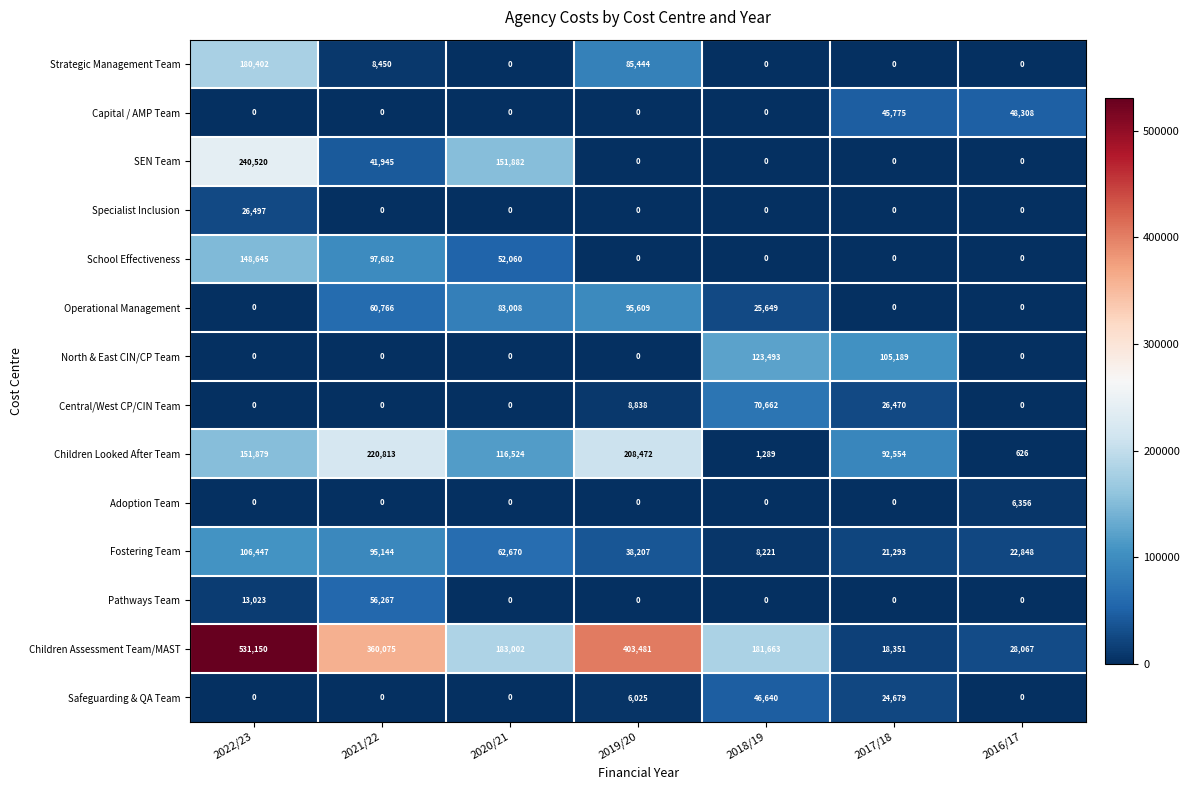

At how many categories does at least one series exceed 50648?

6